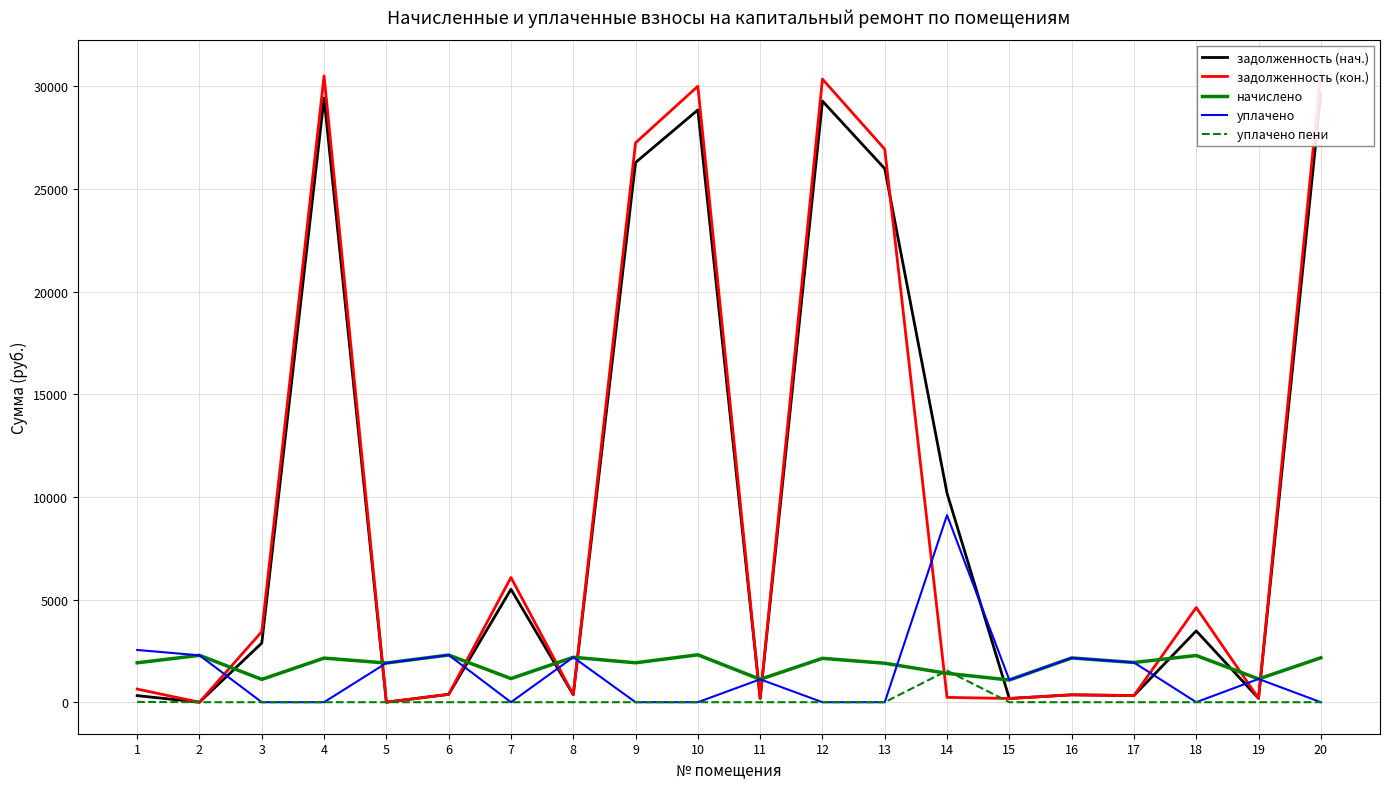

Which label corresponds to the largest value in the chart?

20